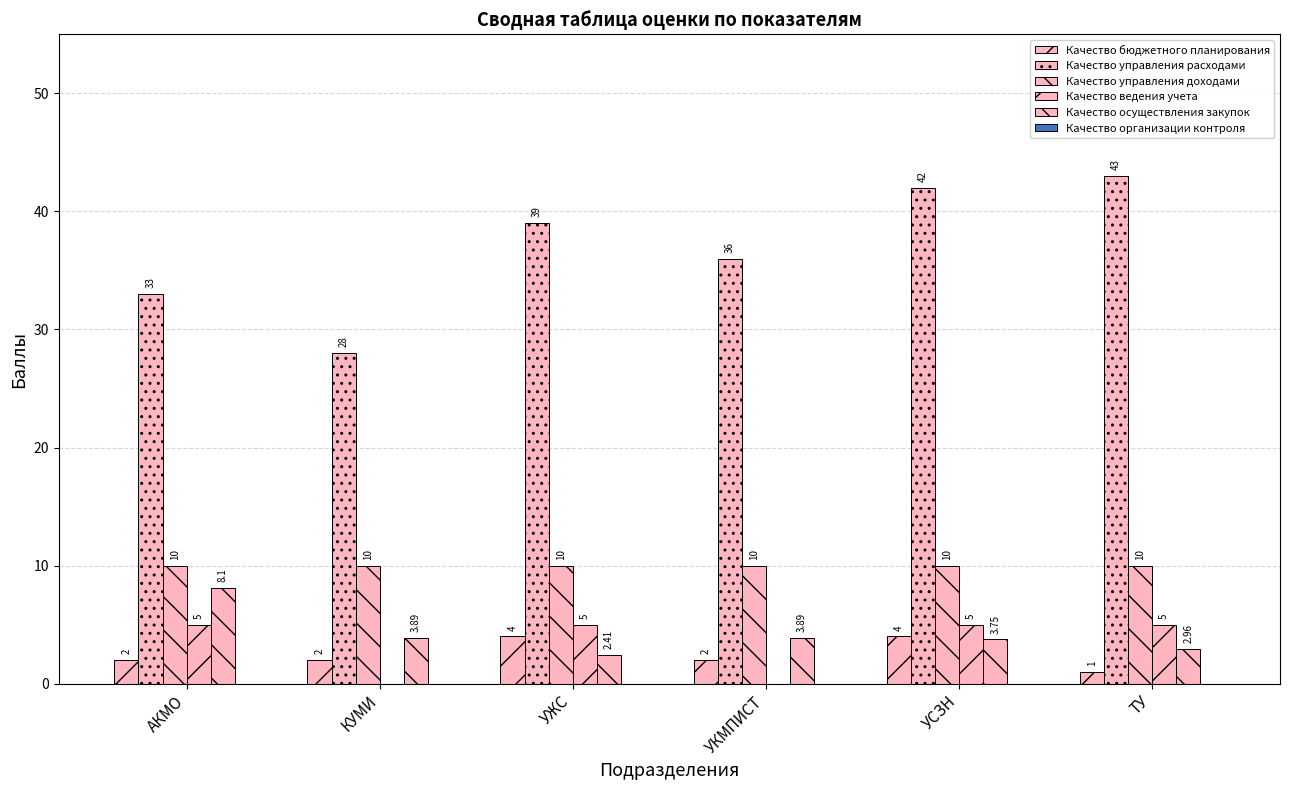

Reading left to right, what are all the values shown in this chart?

Качество бюджетного планирования: 2.0	2.0	4.0	2.0	4.0	1.0
Качество управления расходами: 33.0	28.0	39.0	36.0	42.0	43.0
Качество управления доходами: 10.0	10.0	10.0	10.0	10.0	10.0
Качество ведения учета: 5.0	0.0	5.0	0.0	5.0	5.0
Качество осуществления закупок: 8.1	3.9	2.4	3.9	3.8	3.0
Качество организации контроля: 0.0	0.0	0.0	0.0	0.0	0.0